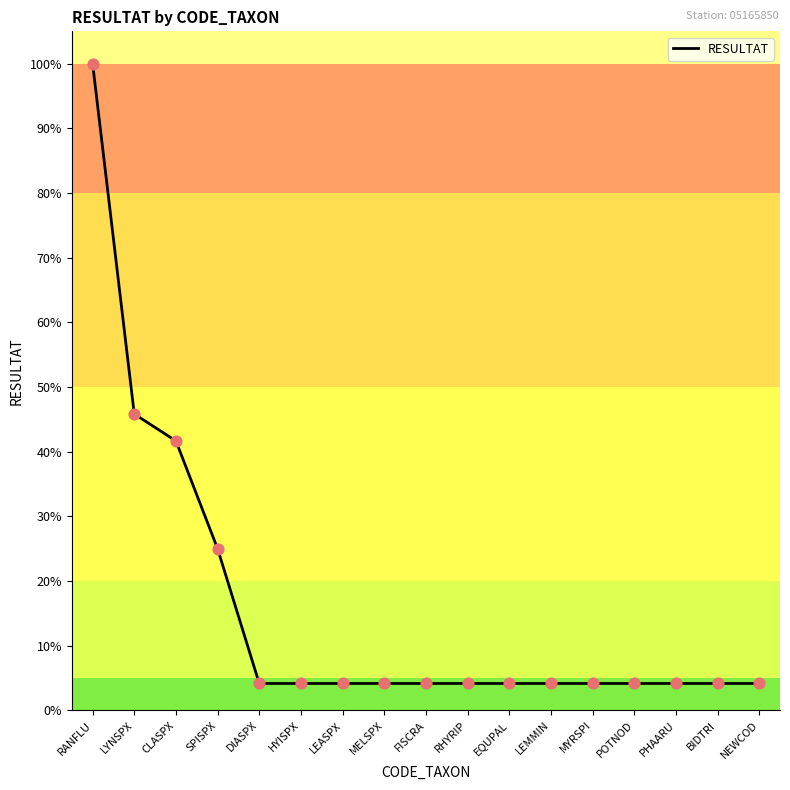

Approximately how many times larger is the value at SPISPX compared to NEWCOD?

6.0